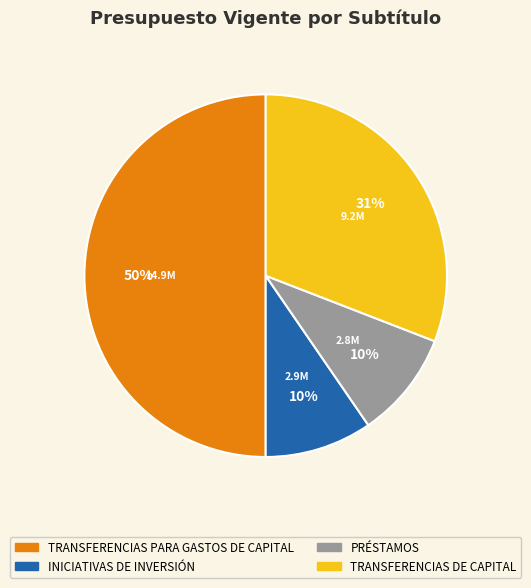

Do PRÉSTAMOS and TRANSFERENCIAS DE CAPITAL together represent more than half of the pie?

No